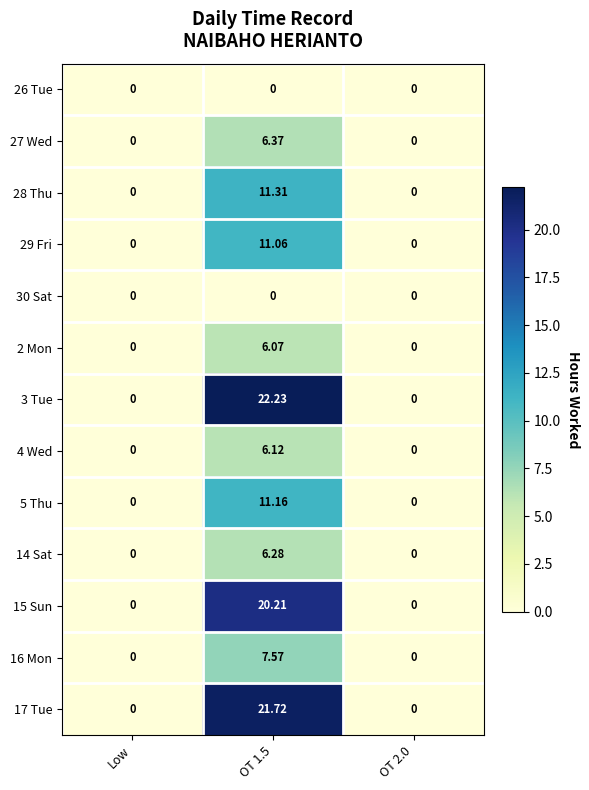

At how many categories does at least one series exceed 1?

1